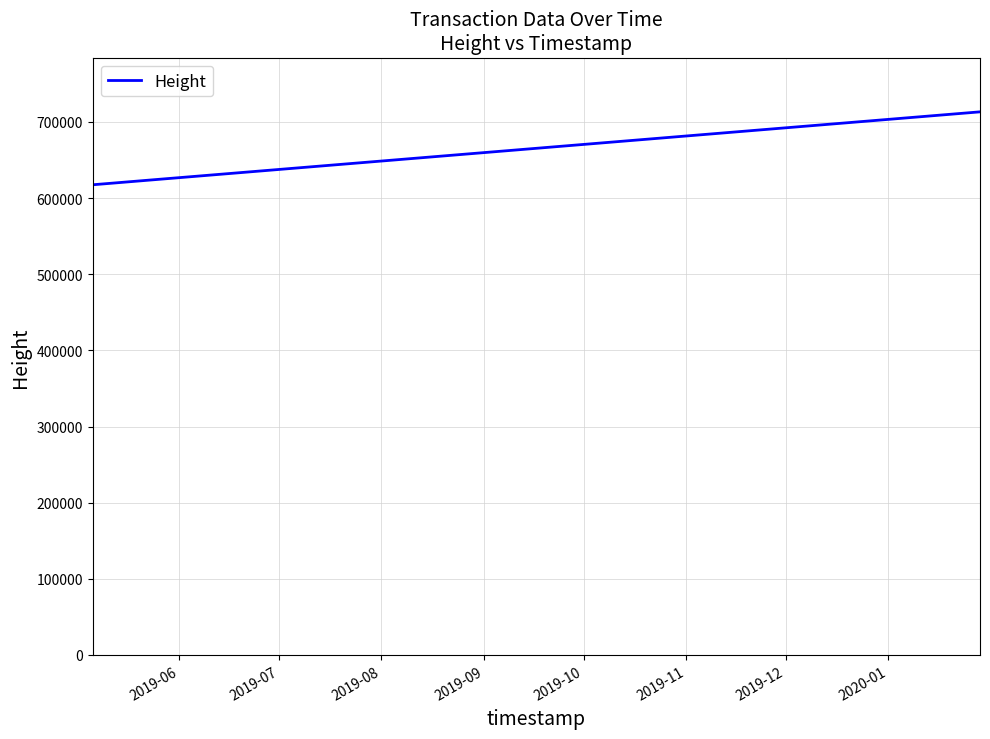

True or false: there are more than 1 points higher than both neighbors.

False